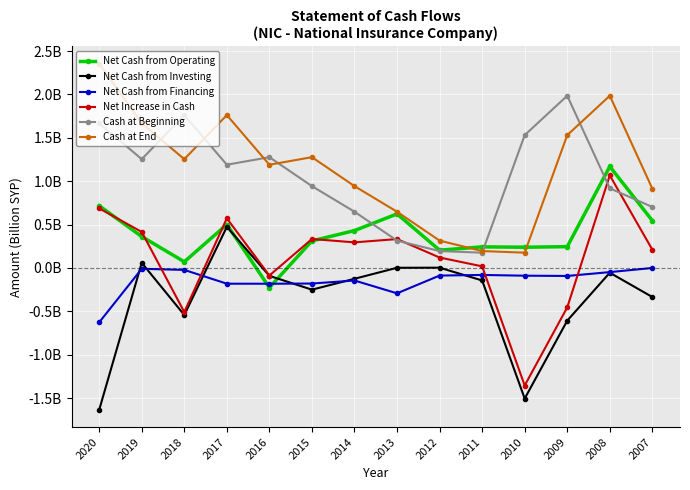

What value does the Cash at Beginning series have at 2009?

2.0